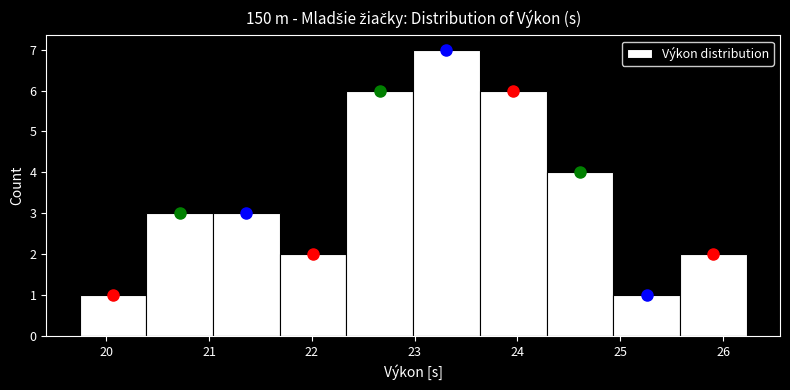

Which range on the x-axis has the tallest bar?

23.0 to 23.6